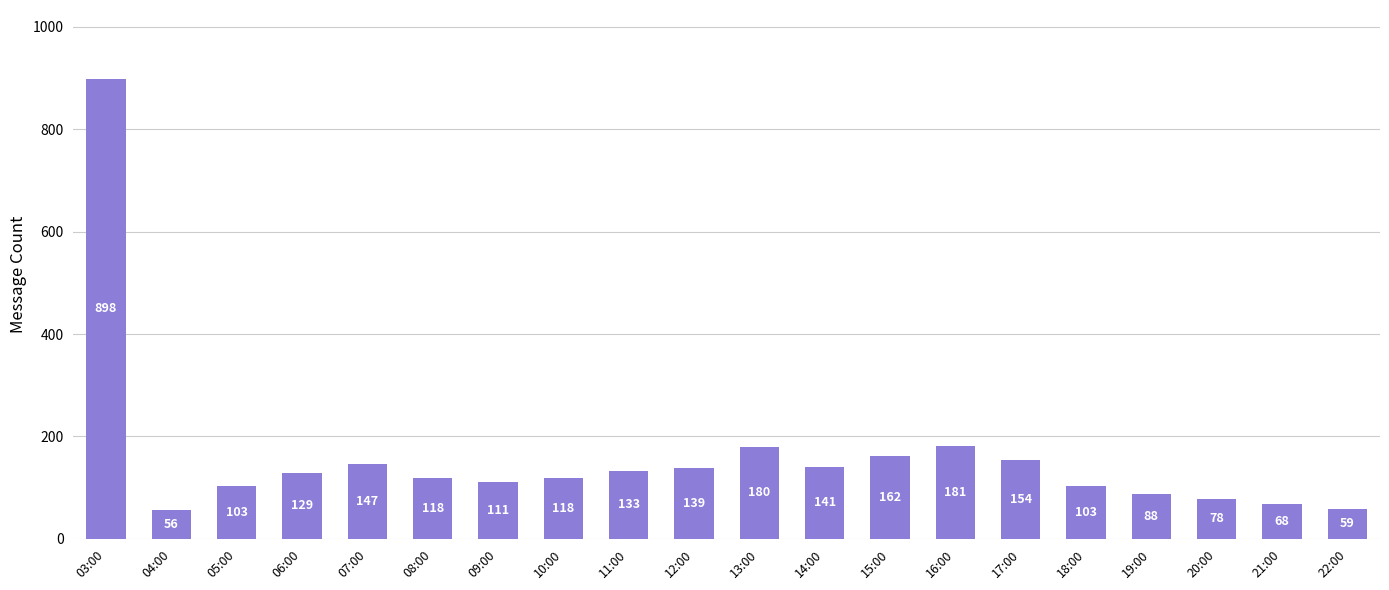

How many bars are there in total?

20